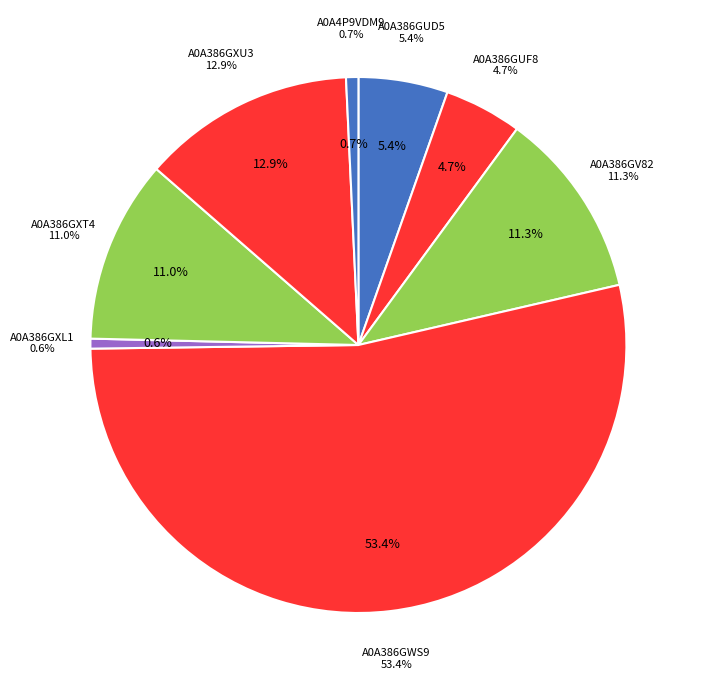

Approximately how many times larger is the value at A0A386GXU3 compared to A0A386GV82?

1.1